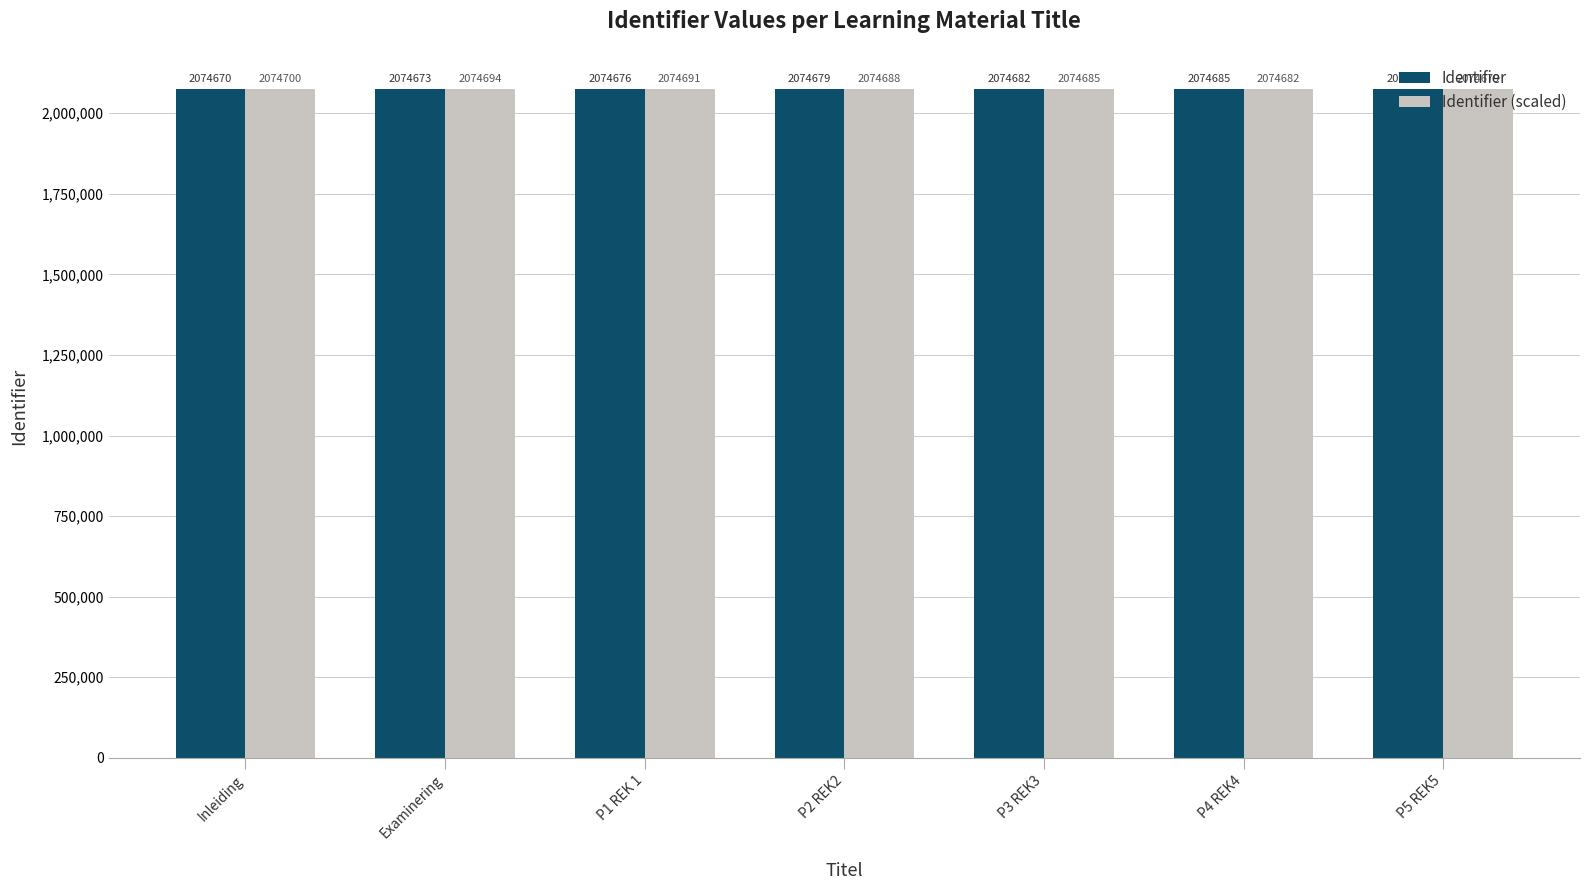

At which label does Identifier reach its peak?

P5 REK5